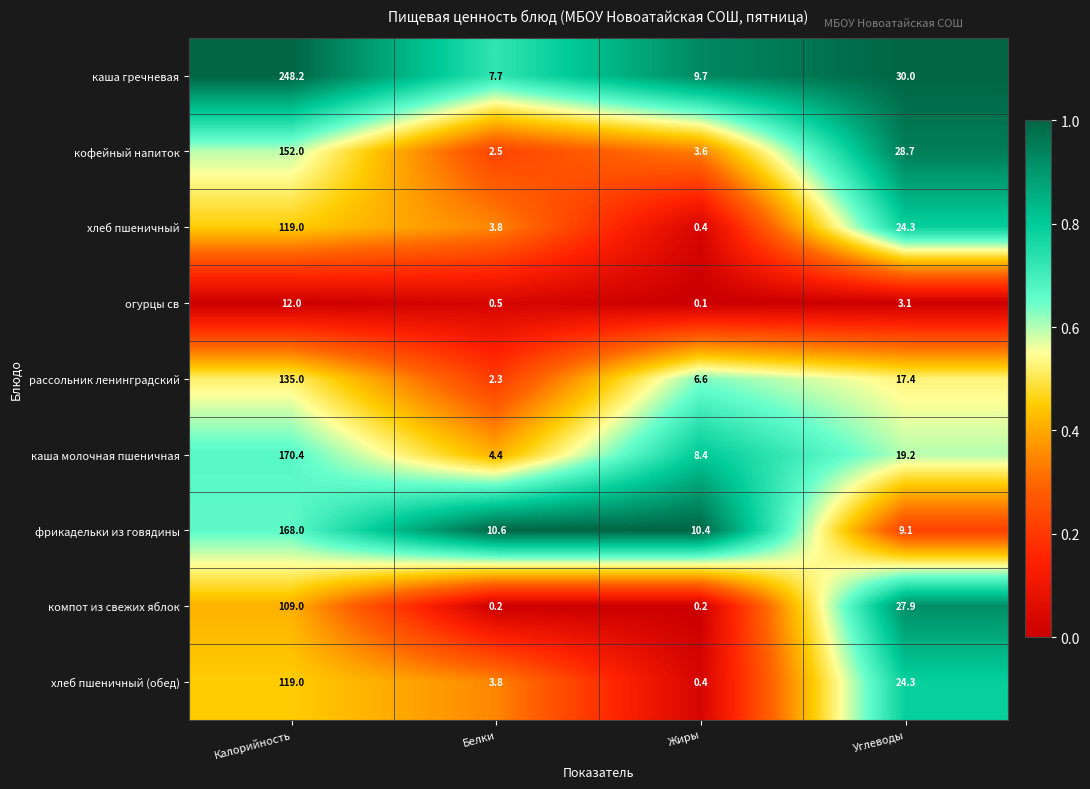

What is the difference between the highest and lowest values at Белки?

10.4